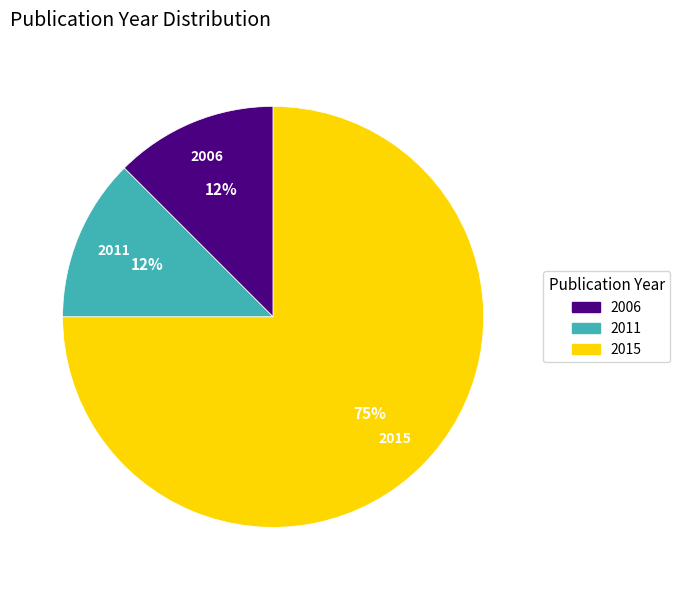

Do 2015 and 2006 together represent more than half of the pie?

Yes